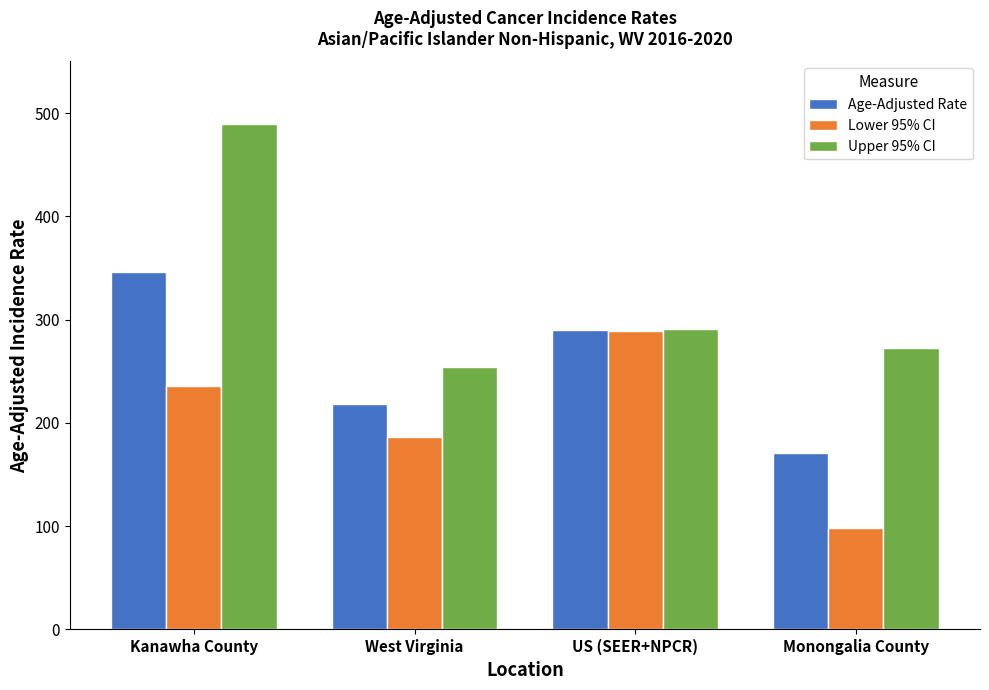

Which series changed the most between Kanawha County and West Virginia?

Upper 95% CI